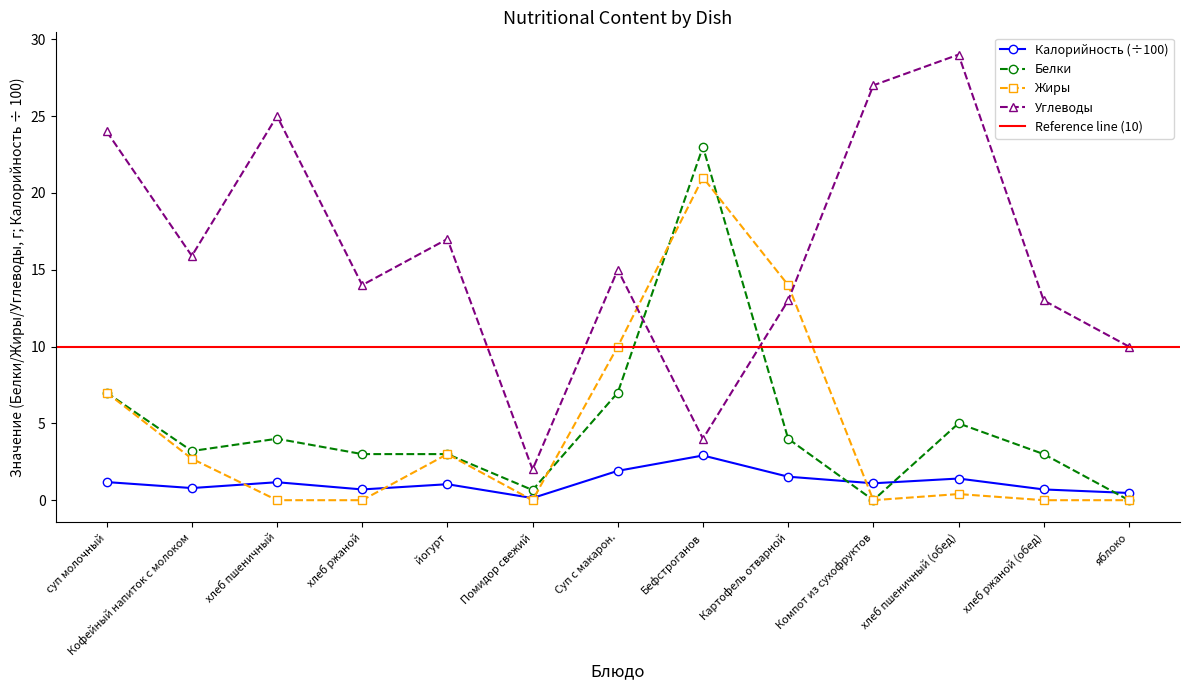

How many series are shown in this chart?

4